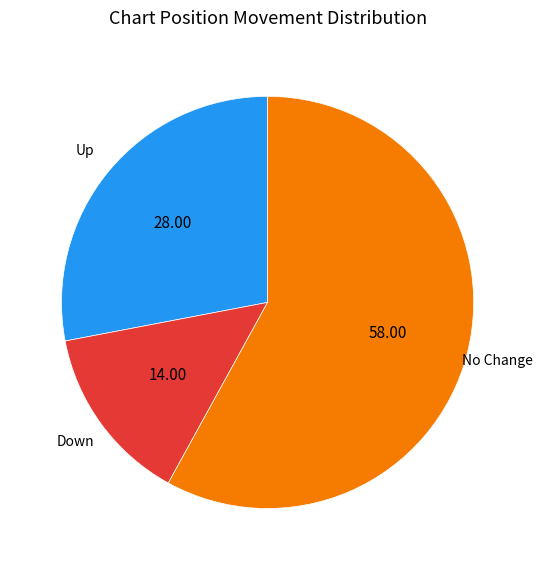

Does any single category account for the majority?

Yes